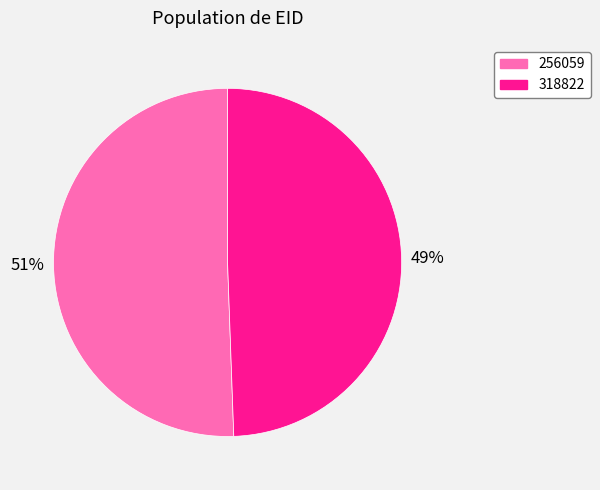

How many slices are in this pie chart?

2